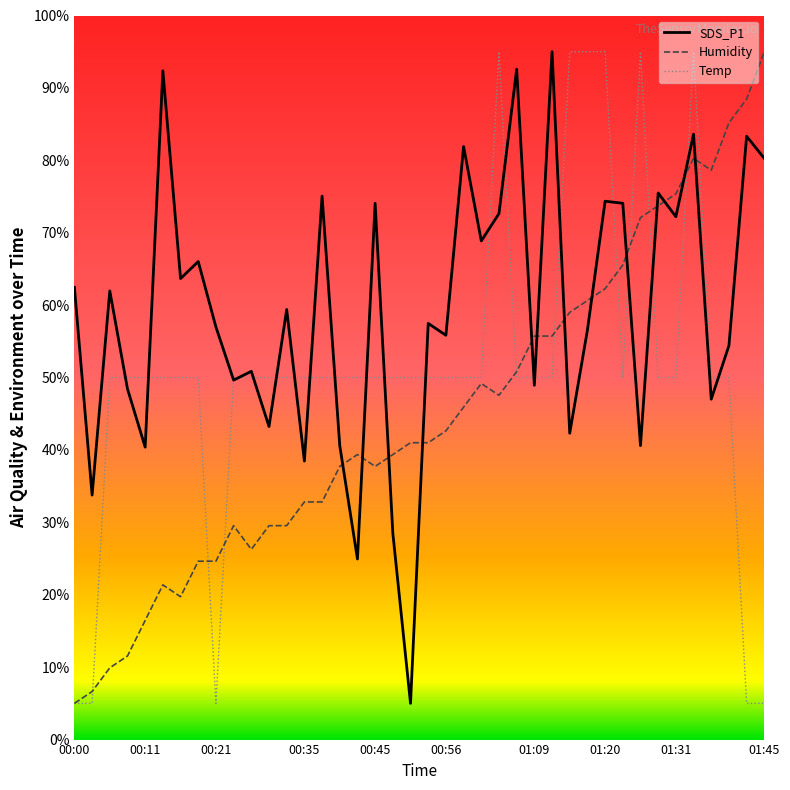

Which has a higher value, 00:48 or 01:04?

01:04